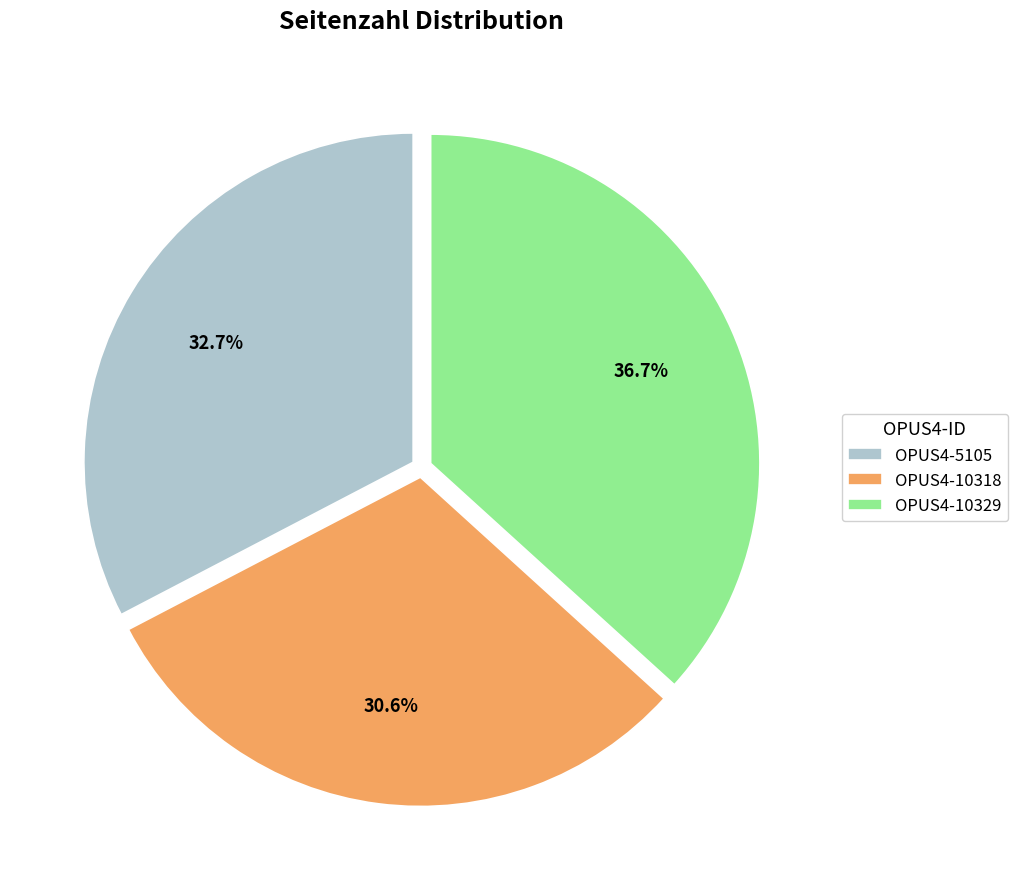

Is there any slice that represents more than half of the pie?

No